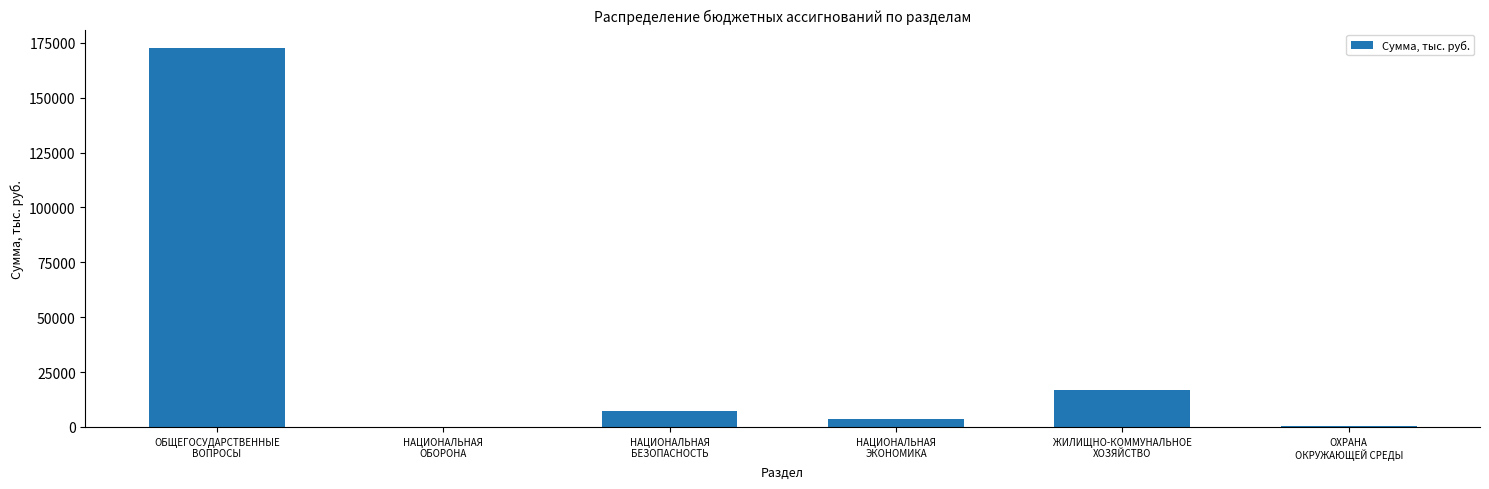

What is the greatest value displayed?

172420.1